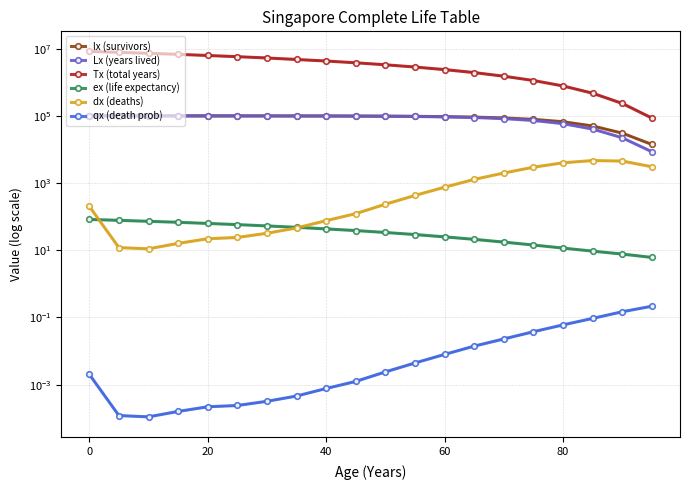

How many values in the Lx (years lived) series are below 98148?

10